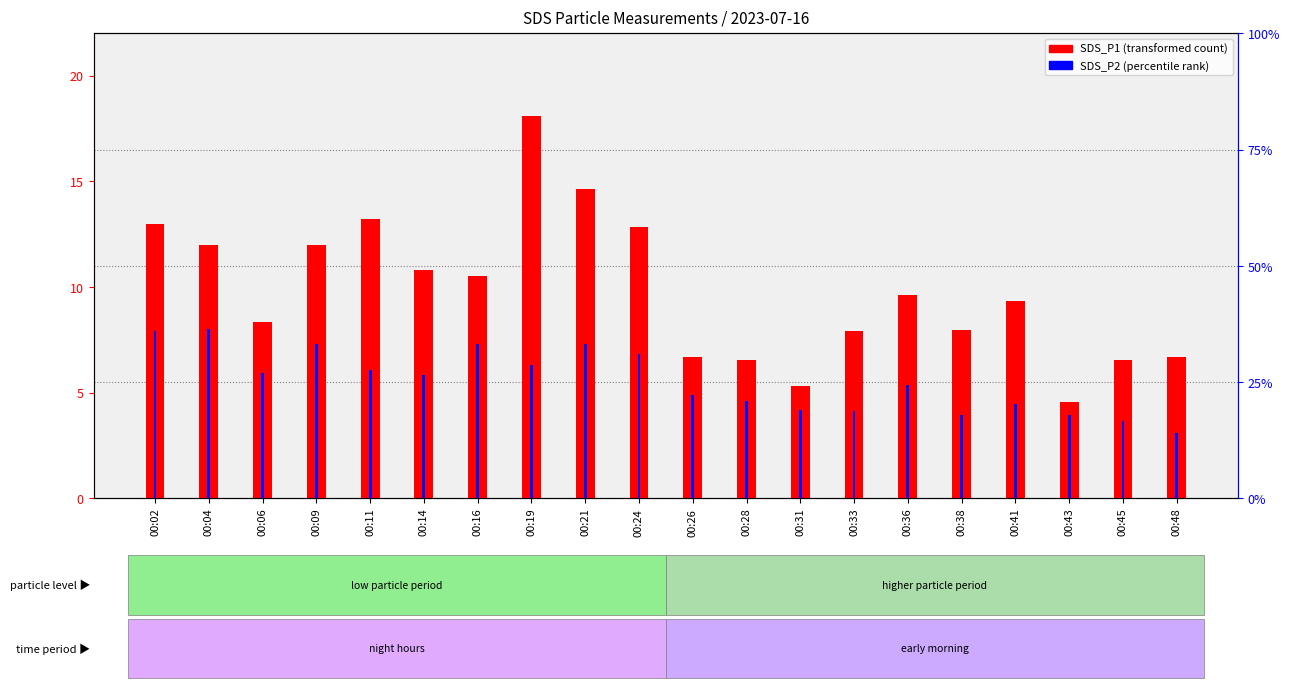

The SDS_P2 (percentile rank within sample) series shows 7.4 at 00:28. True or false?

False